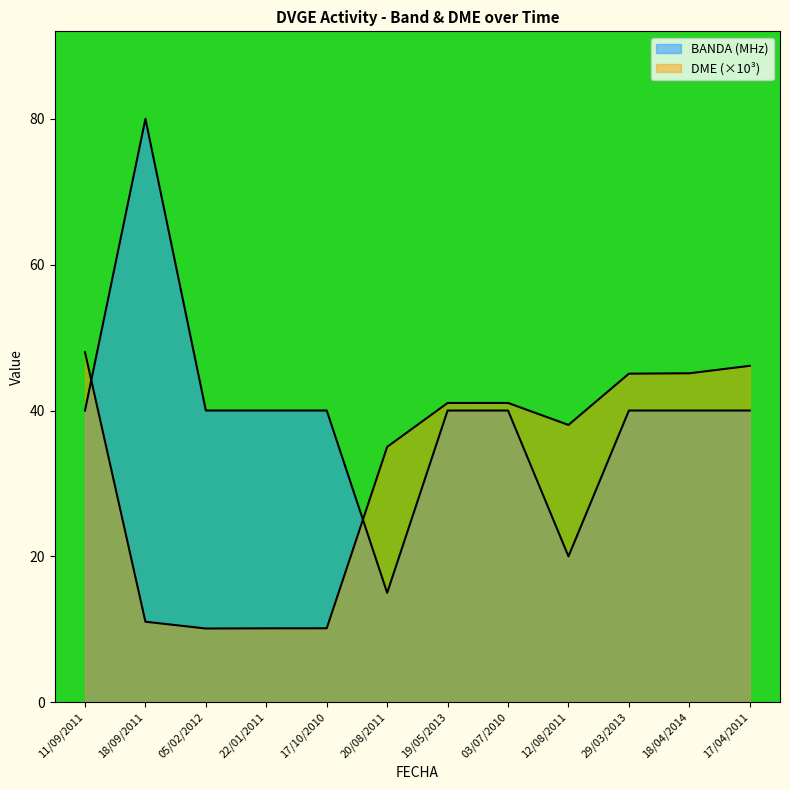

Reading left to right, transcribe all the data shown in this chart.

BANDA: 11/09/2011=40.0	18/09/2011=80.0	05/02/2012=40.0	22/01/2011=40.0	17/10/2010=40.0	20/08/2011=15.0	19/05/2013=40.0	03/07/2010=40.0	12/08/2011=20.0	29/03/2013=40.0	18/04/2014=40.0	17/04/2011=40.0
DME: 11/09/2011=48.0	18/09/2011=11.0	05/02/2012=10.1	22/01/2011=10.1	17/10/2010=10.1	20/08/2011=35.0	19/05/2013=41.0	03/07/2010=41.0	12/08/2011=38.0	29/03/2013=45.1	18/04/2014=45.1	17/04/2011=46.1